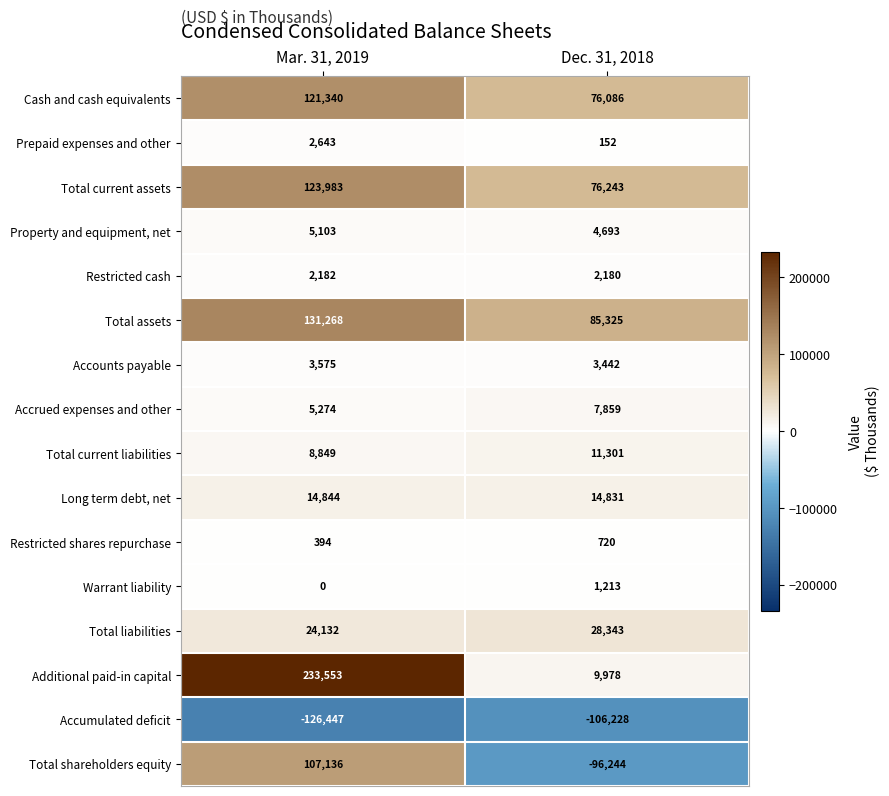

The Total shareholders equity series shows 107136 at Mar. 31, 2019. True or false?

True